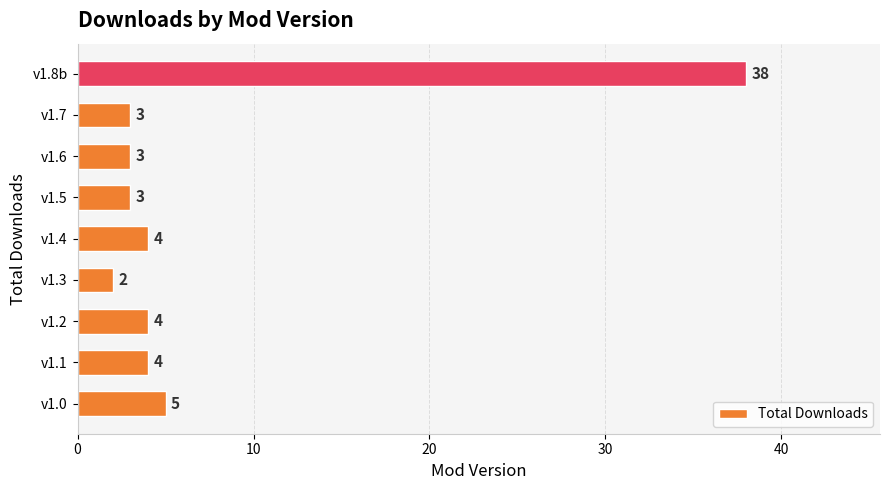

What is the change in value from v1.5 to v1.8b?

+35